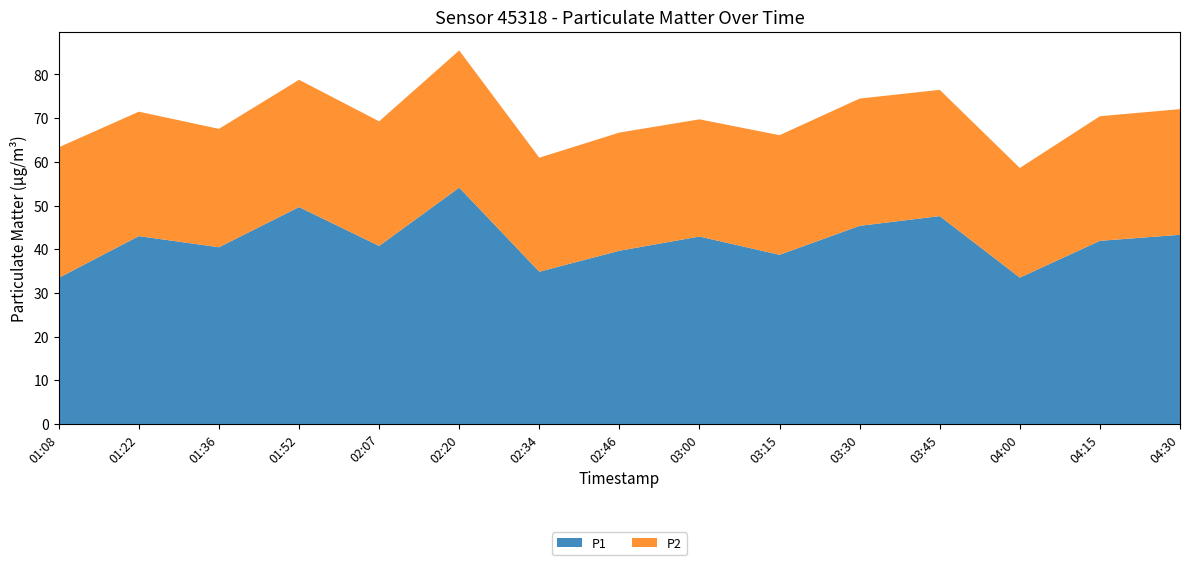

Reading left to right, transcribe all the data shown in this chart.

P1: 01:08=33.5	01:22=43.0	01:36=40.5	01:52=49.6	02:07=40.8	02:20=54.1	02:34=34.9	02:46=39.6	03:00=42.9	03:15=38.7	03:30=45.4	03:45=47.6	04:00=33.5	04:15=41.9	04:30=43.3
P2: 01:08=29.9	01:22=28.5	01:36=27.1	01:52=29.1	02:07=28.5	02:20=31.4	02:34=26.1	02:46=27.1	03:00=26.8	03:15=27.4	03:30=29.1	03:45=28.9	04:00=25.1	04:15=28.5	04:30=28.8